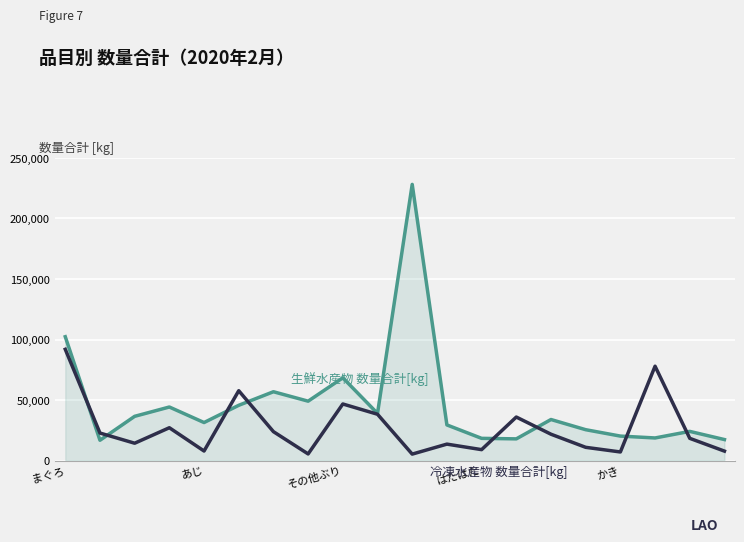

What is the greatest value displayed?

228202